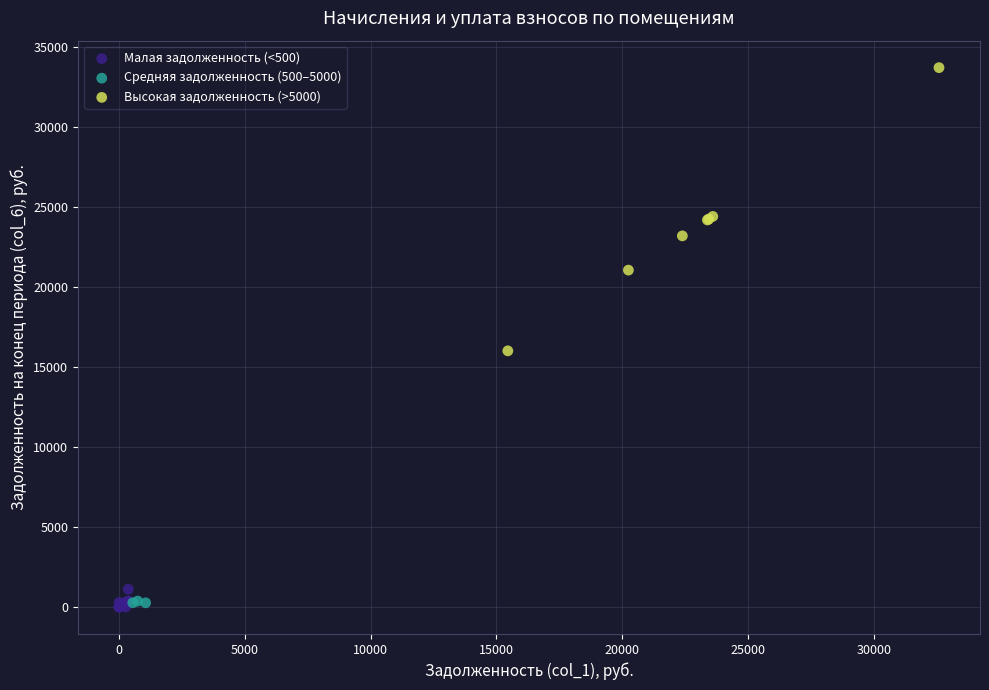

What are all the series names shown in the legend?

Малая задолженность (<500), Средняя задолженность (500–5000), Высокая задолженность (>5000)